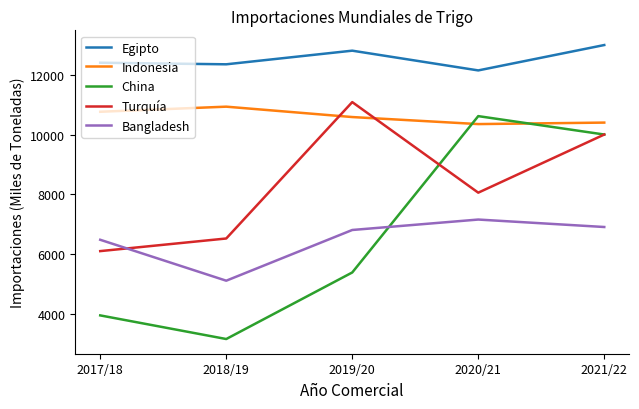

Reading right to left, list all the values displayed in this chart.

Egipto: 13000	12149	12811	12354	12407
Indonesia: 10400	10350	10586	10934	10763
China: 10000	10617	5376	3145	3937
Turquía: 10000	8051	11087	6515	6092
Bangladesh: 6900	7150	6800	5100	6472